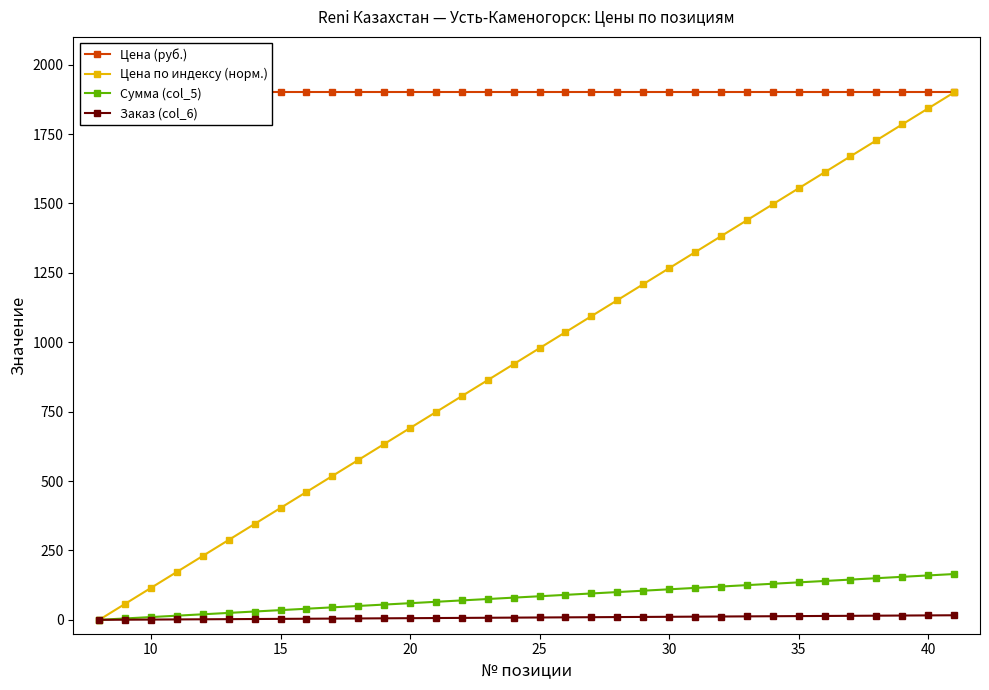

True or false: Цена по индексу (норм.) has more than 1 points higher than both neighbors.

False